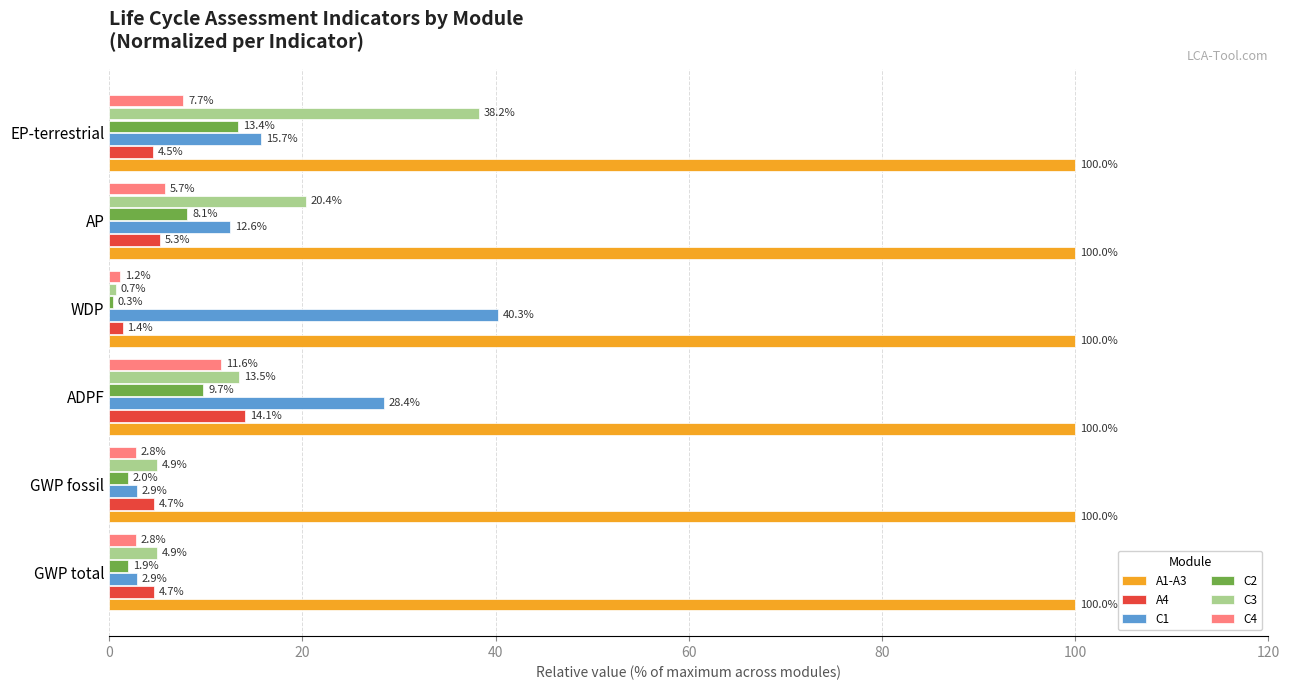

What are all the series names shown in the legend?

A1-A3, A4, C1, C2, C3, C4